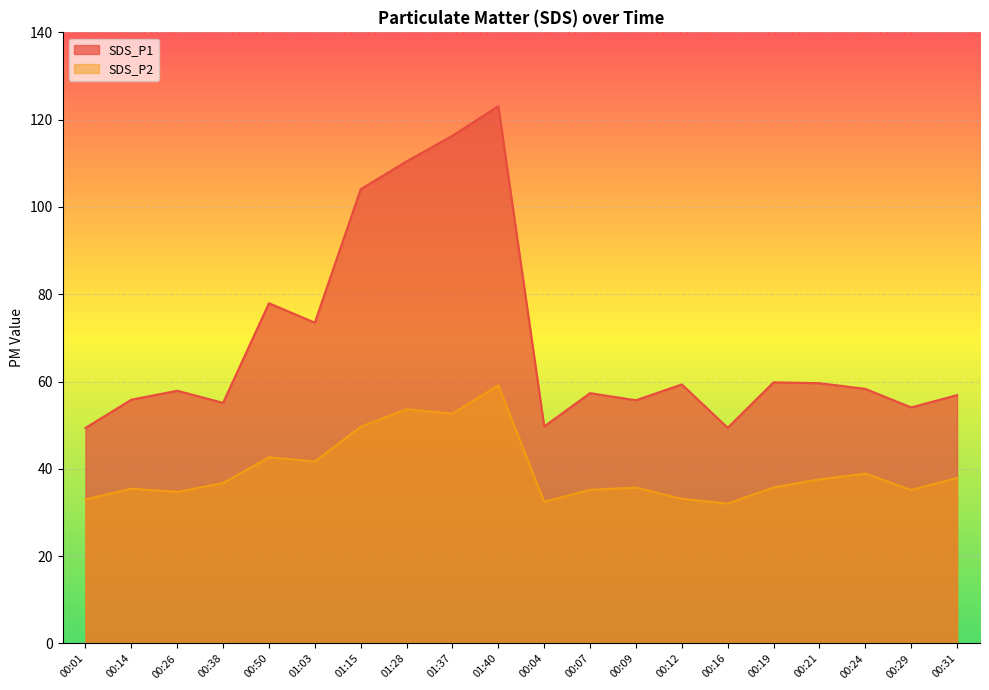

What is the maximum value shown in the chart?

123.1